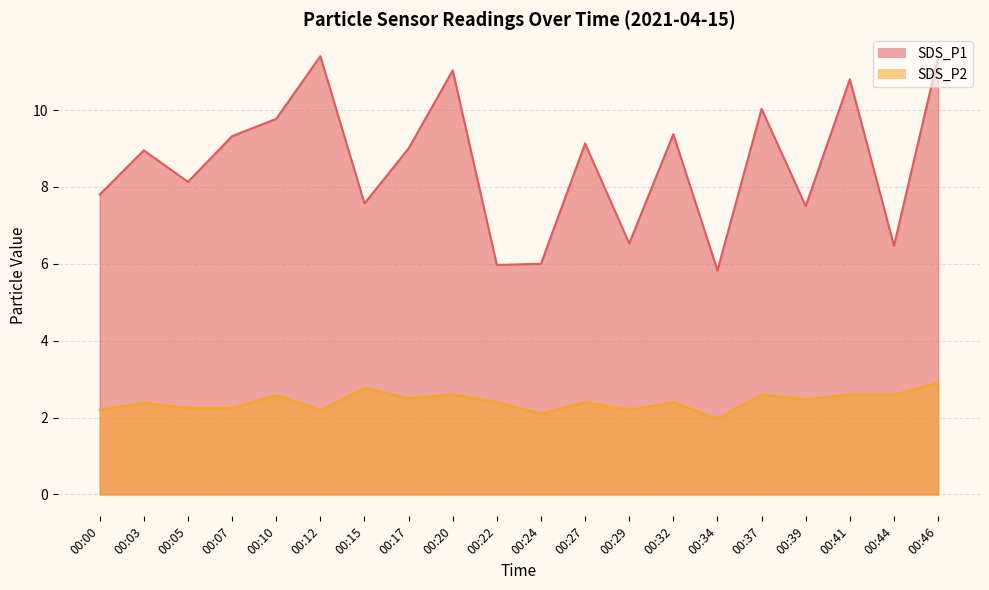

Reading left to right, list all the values displayed in this chart.

SDS_P1: 00:00=7.8	00:03=8.9	00:05=8.1	00:07=9.3	00:10=9.8	00:12=11.4	00:15=7.6	00:17=9.0	00:20=11.0	00:22=6.0	00:24=6.0	00:27=9.1	00:29=6.5	00:32=9.4	00:34=5.8	00:37=10.0	00:39=7.5	00:41=10.8	00:44=6.5	00:46=11.4
SDS_P2: 00:00=2.2	00:03=2.4	00:05=2.2	00:07=2.2	00:10=2.6	00:12=2.2	00:15=2.8	00:17=2.5	00:20=2.6	00:22=2.4	00:24=2.1	00:27=2.4	00:29=2.2	00:32=2.4	00:34=2.0	00:37=2.6	00:39=2.5	00:41=2.6	00:44=2.6	00:46=2.9